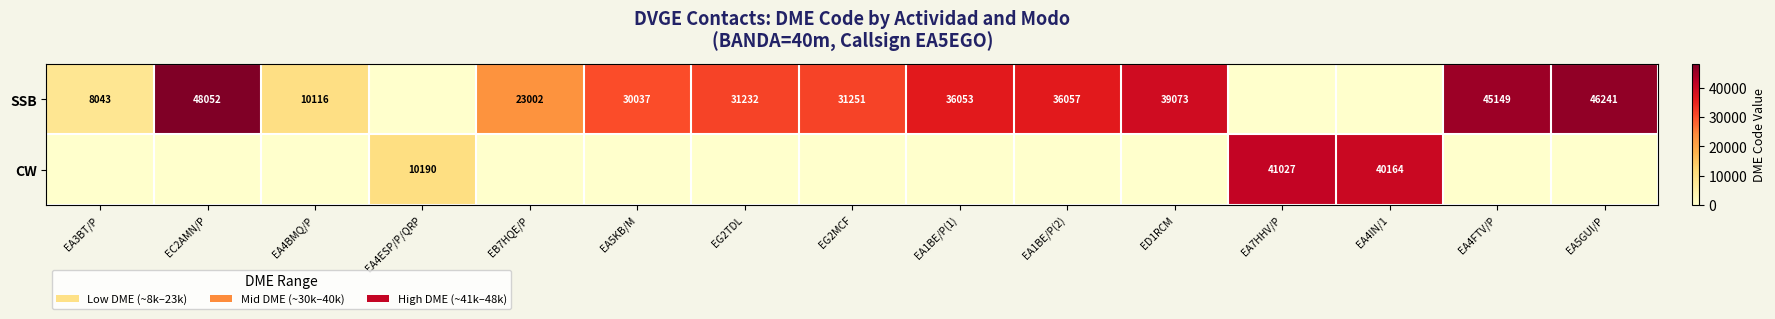

True or false: SSB has a value of 15449 at EB7HQE/P.

False